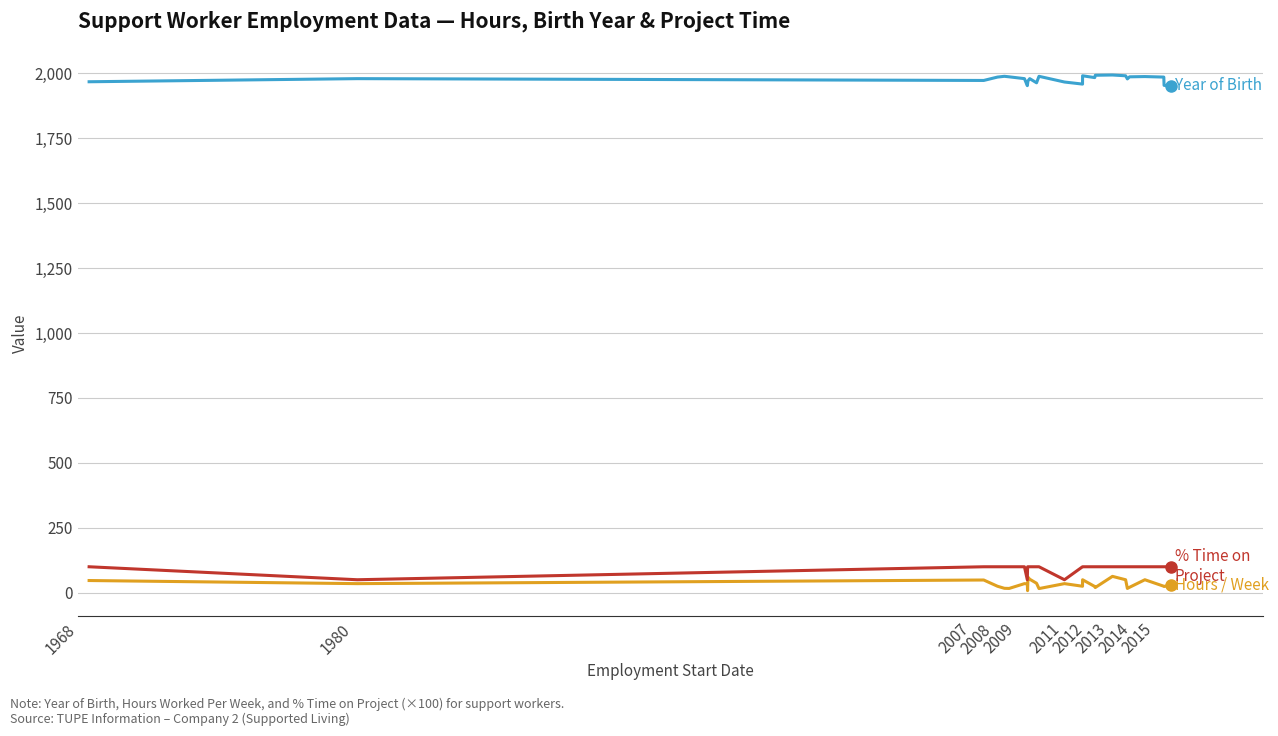

What is the greatest value displayed?

1994.0